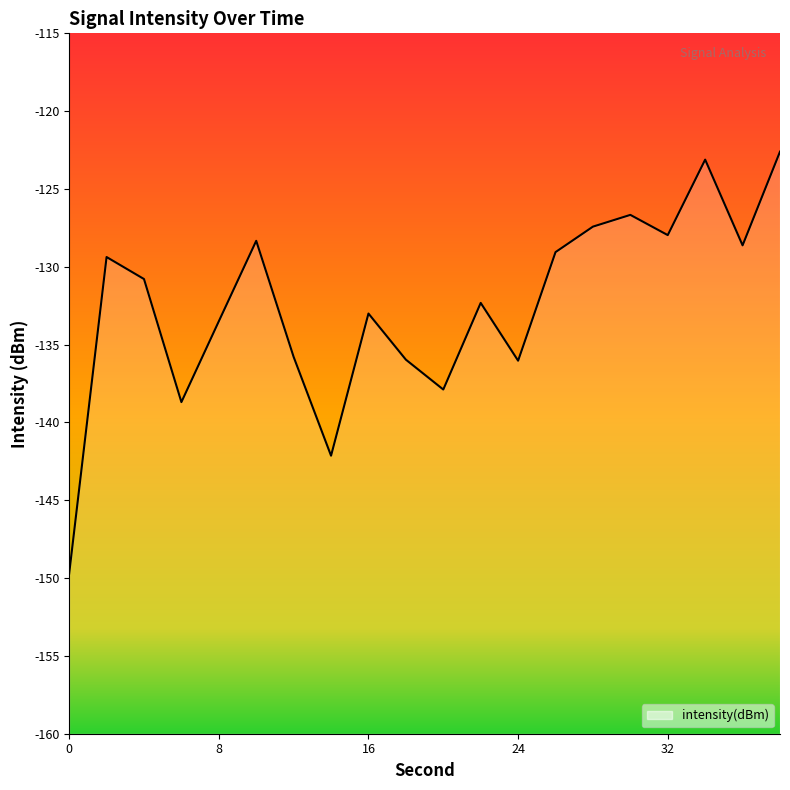

How many lines are shown in the chart?

1